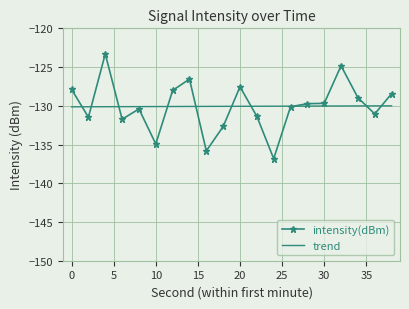

Rank the series by their maximum value, from highest to lowest.

intensity(dBm), trend